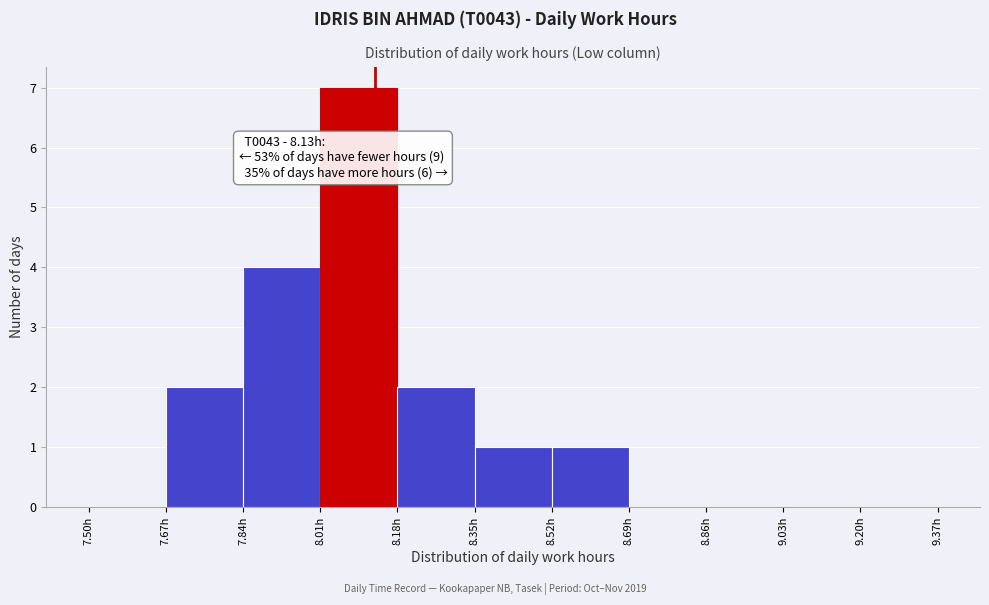

Which range on the x-axis has the tallest bar?

8.01 to 8.18